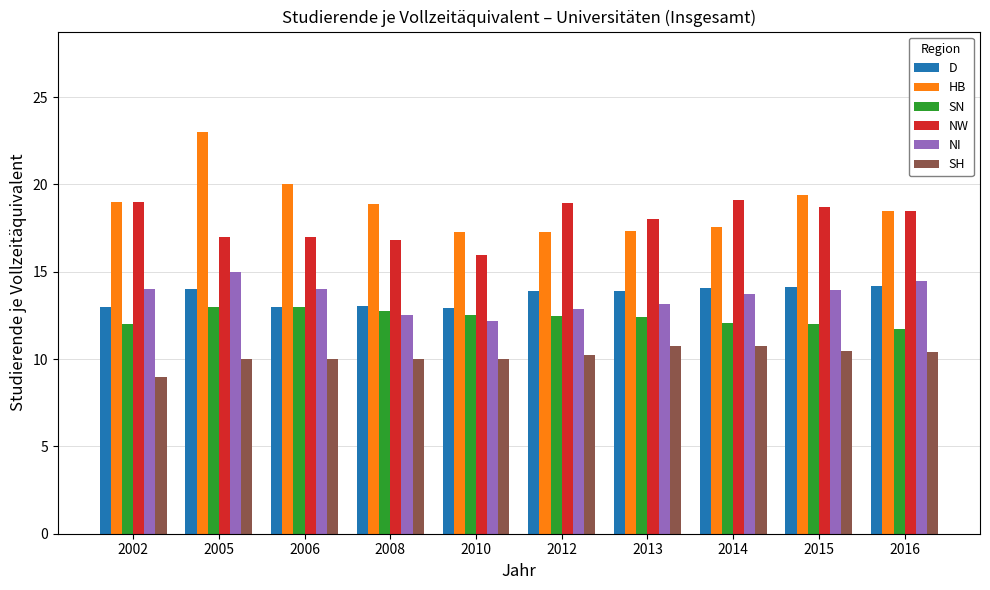

The value of SH at 2015 is 14.1. True or false?

False